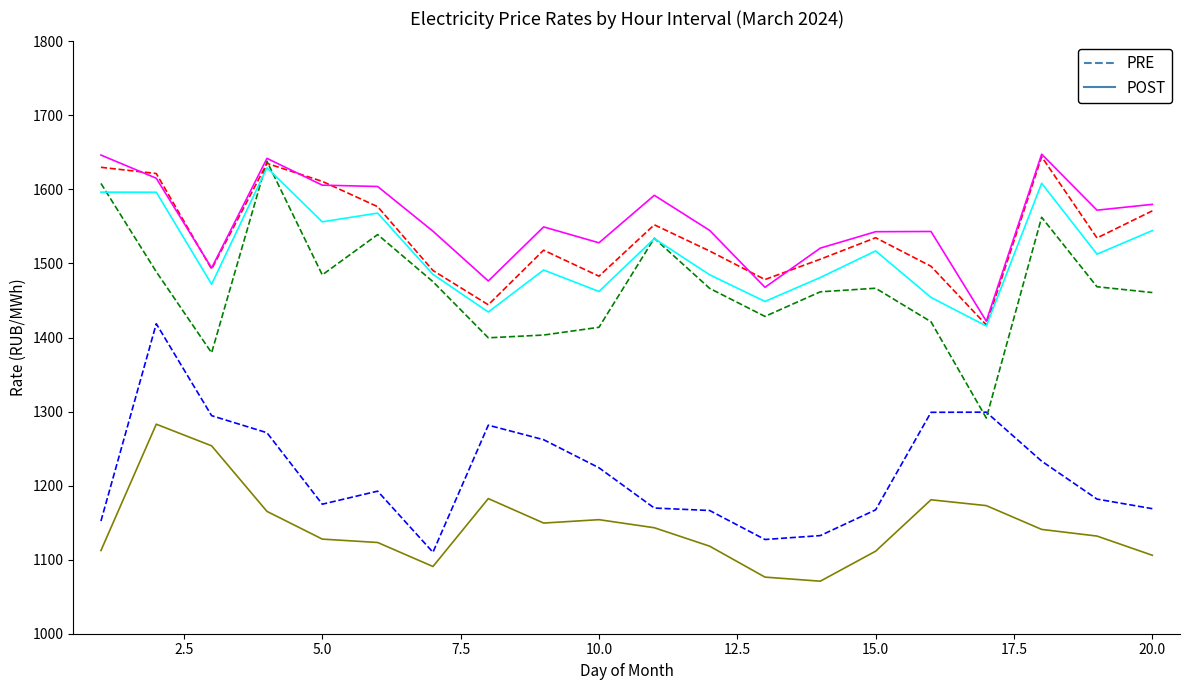

What is the greatest value displayed?

1647.6